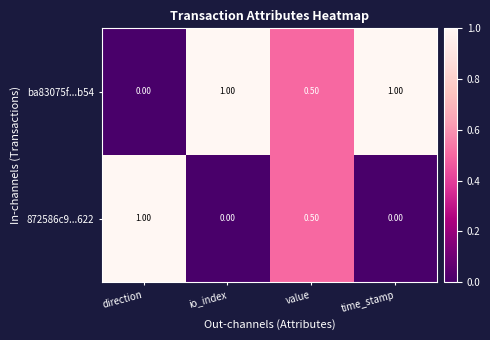

At direction, list the series in order from largest to smallest.

872586c9...622, ba83075f...b54